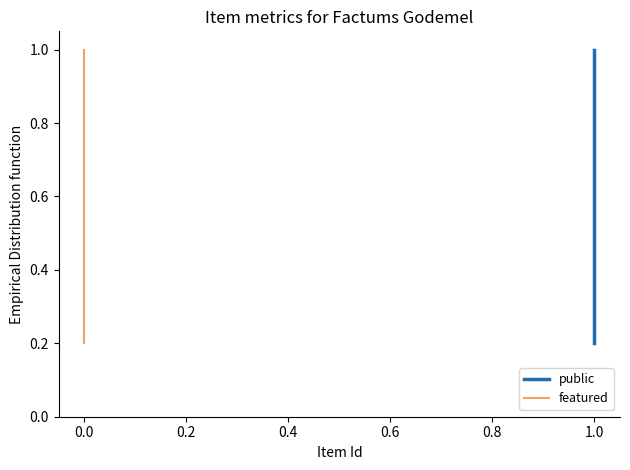

Which has a higher value, 1.0 or 1.0?

1.0